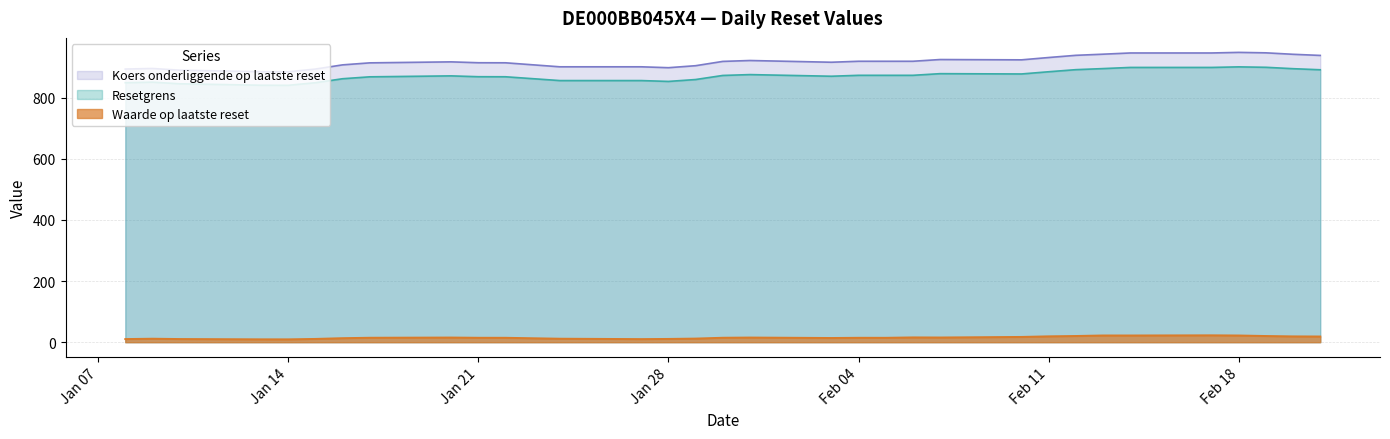

Does the chart have visible grid lines?

Yes